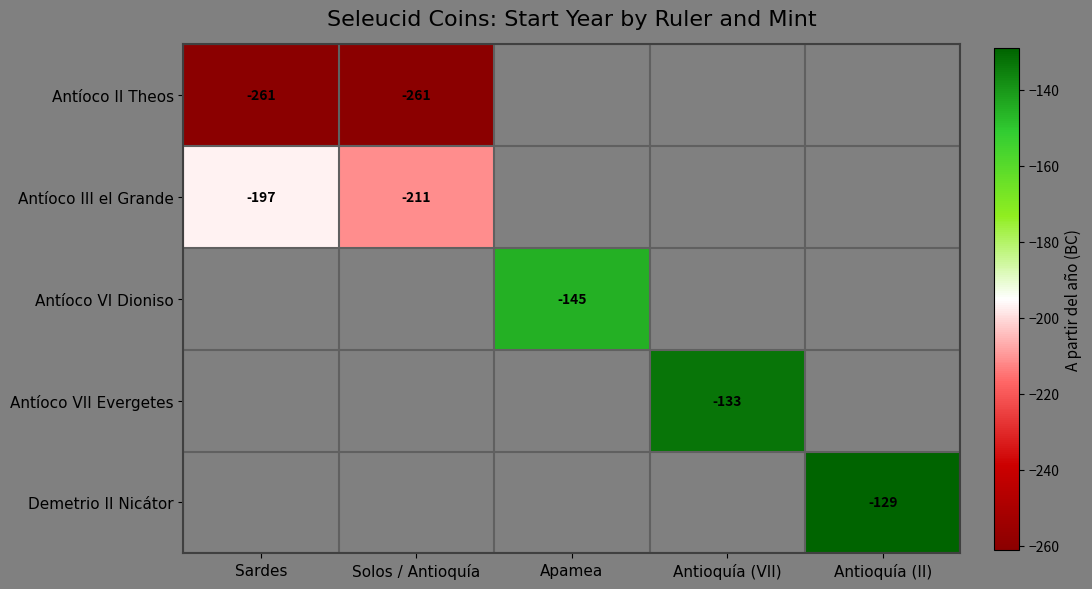

True or false: Antíoco II Theos has a value of -261 at Solos / Antioquía.

True